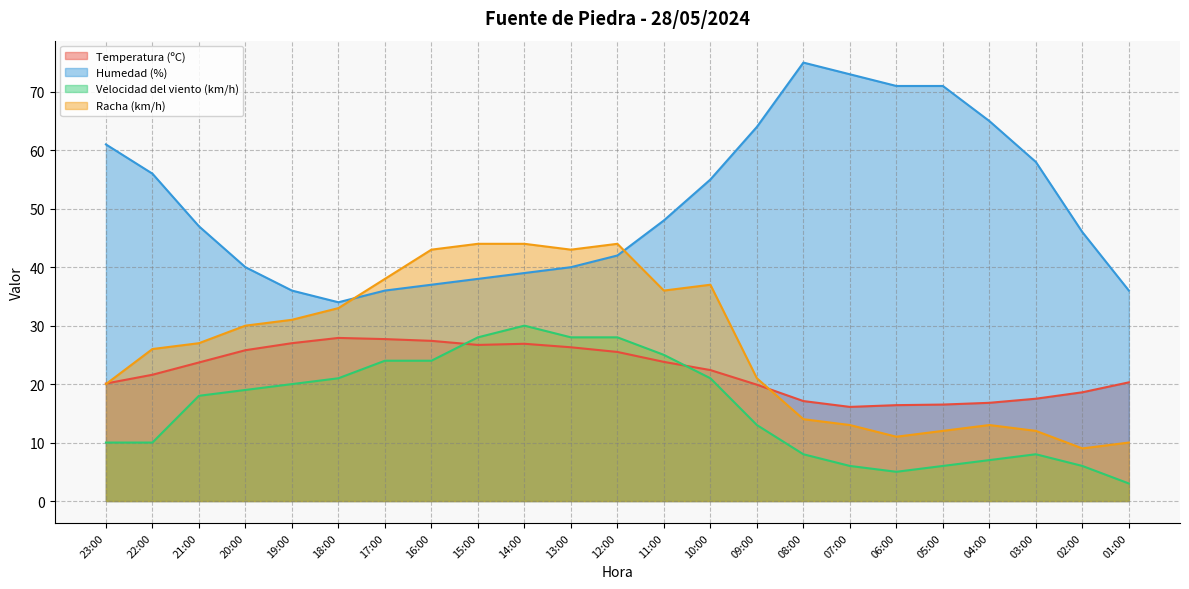

How many times do Humedad (%) and Racha (km/h) cross each other?

2